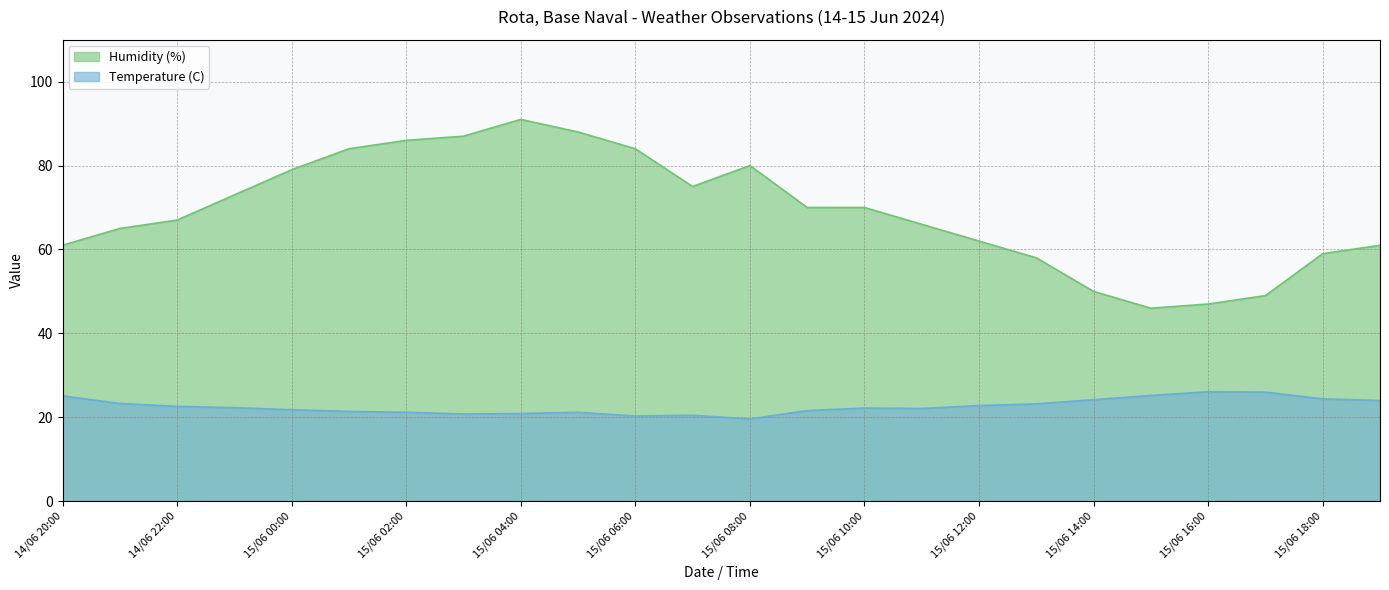

Does the chart display data point markers on the line(s)?

No